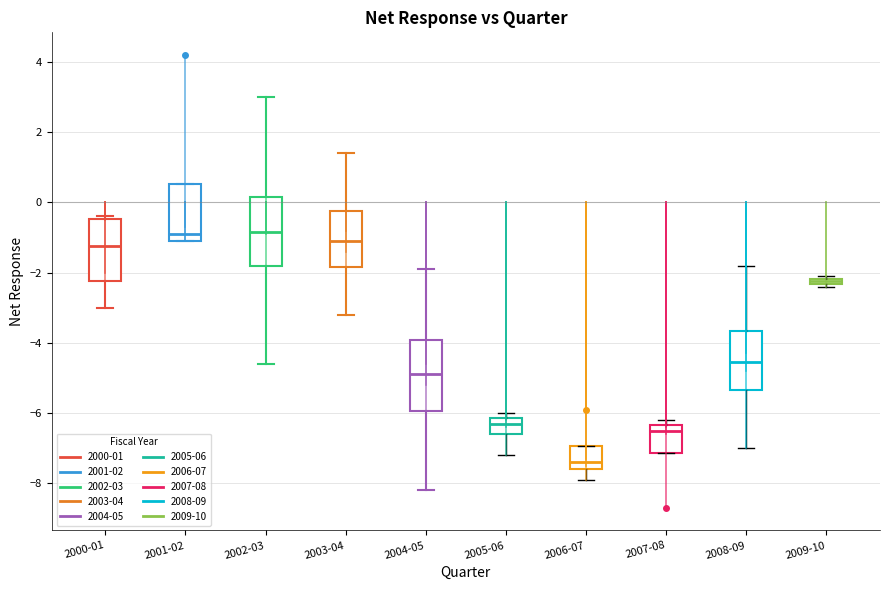

Where is the lower edge of the box for 2009-10 on the y-axis? The values are not printed on the chart, so give them approximately, as read against the axis.

-2.4